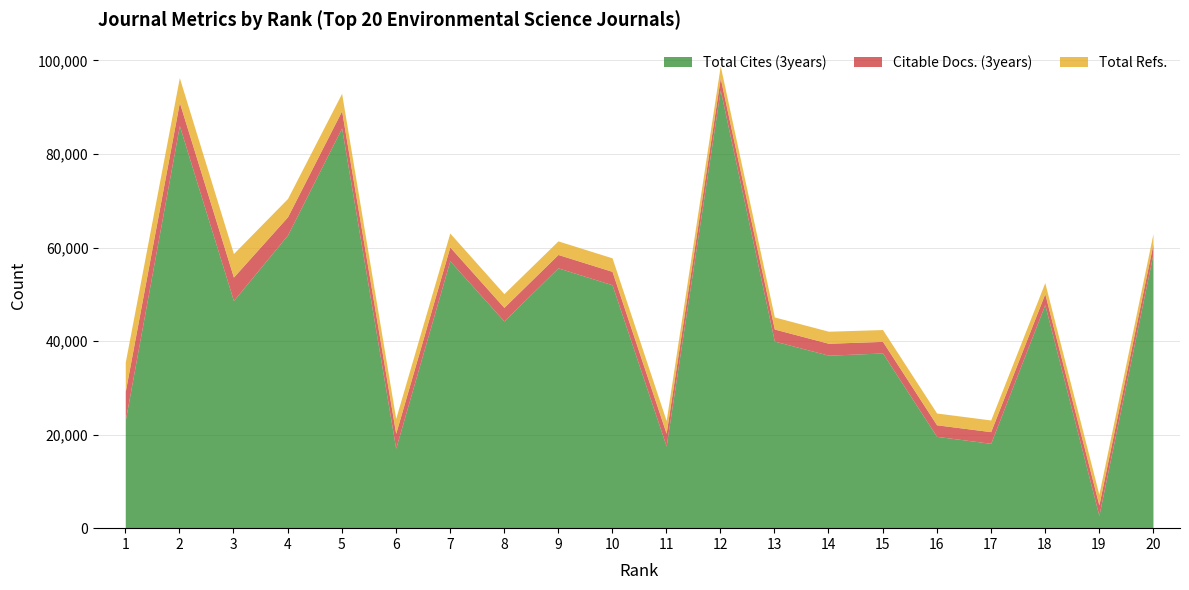

What is the difference between the highest and lowest values at 2?

81107